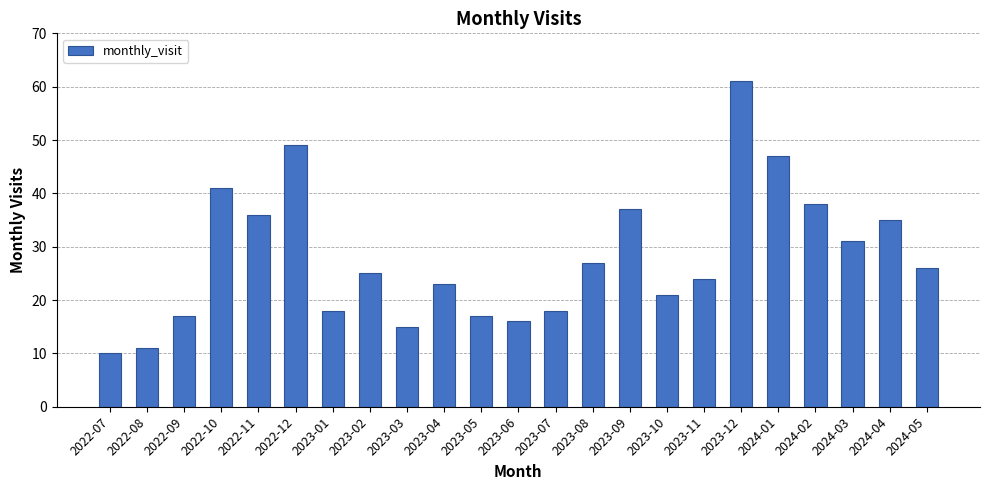

Approximately how many times larger is the value at 2023-05 compared to 2024-01?

0.4